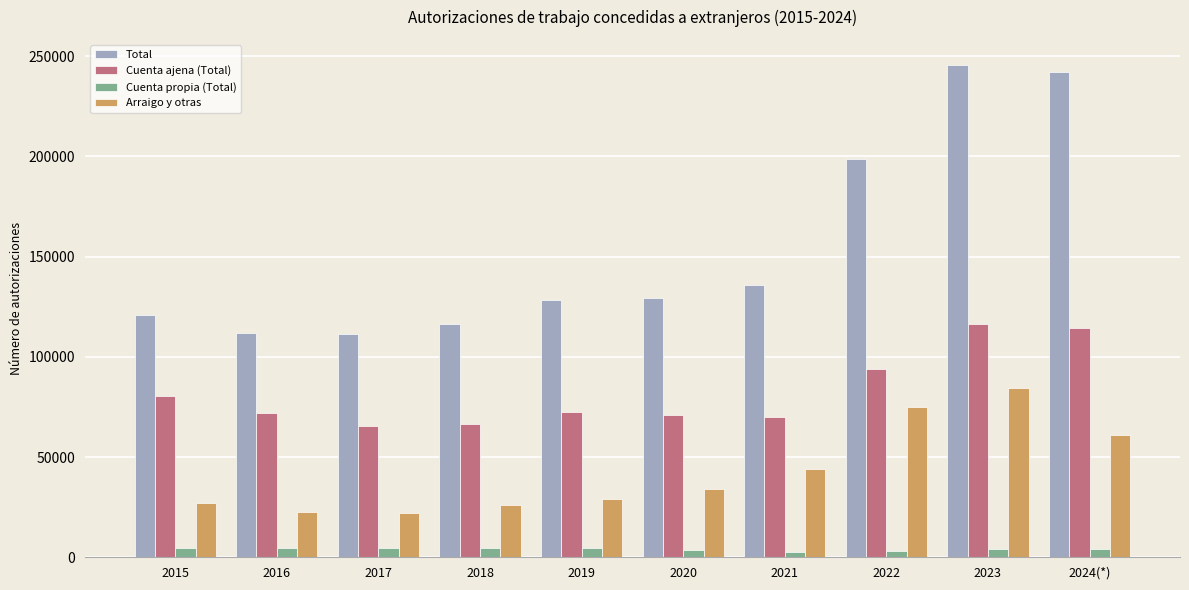

What is the sum of the Cuenta ajena (Total) values at 2023 and 2022?

210017